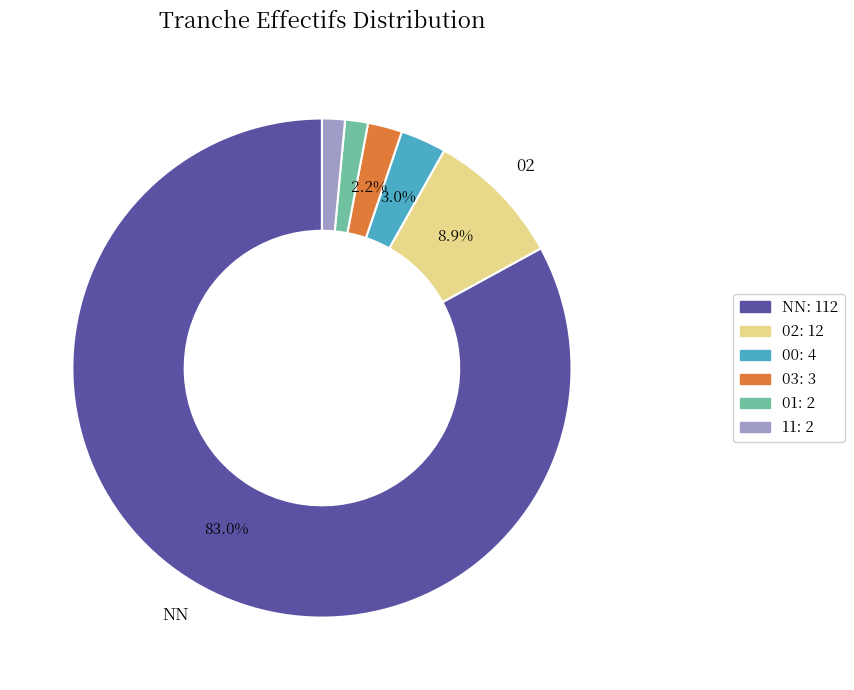

Is there any slice that represents more than half of the pie?

Yes